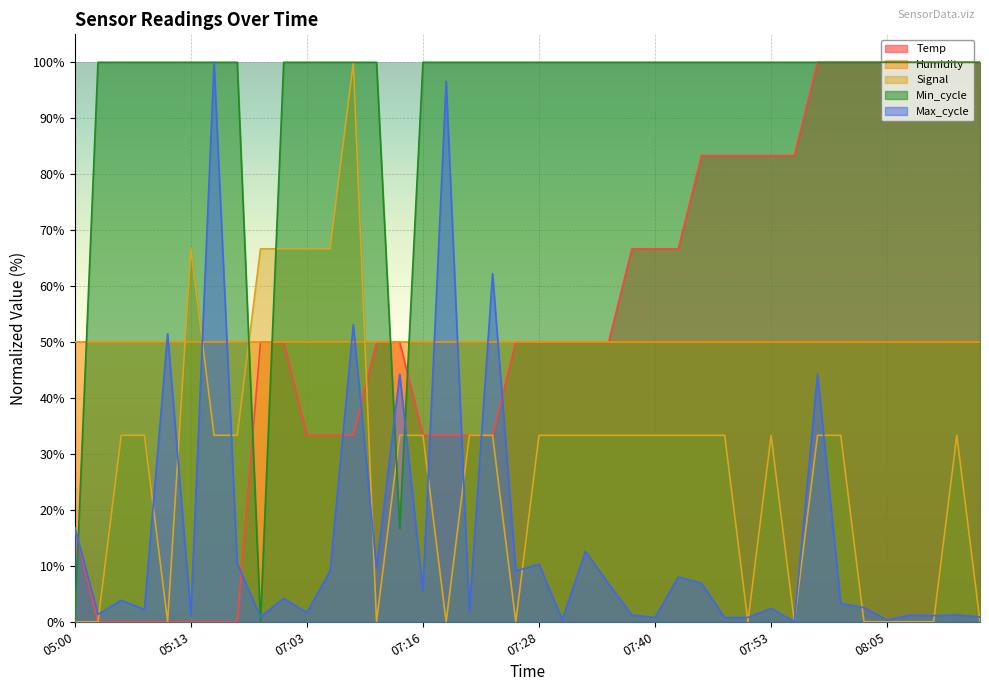

How many times do Signal and Max_cycle cross each other?

17